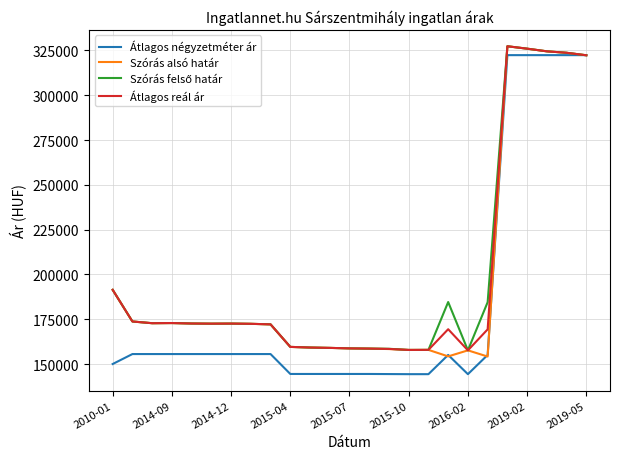

Which series has the largest range (max minus min)?

Átlagos négyzetméter ár